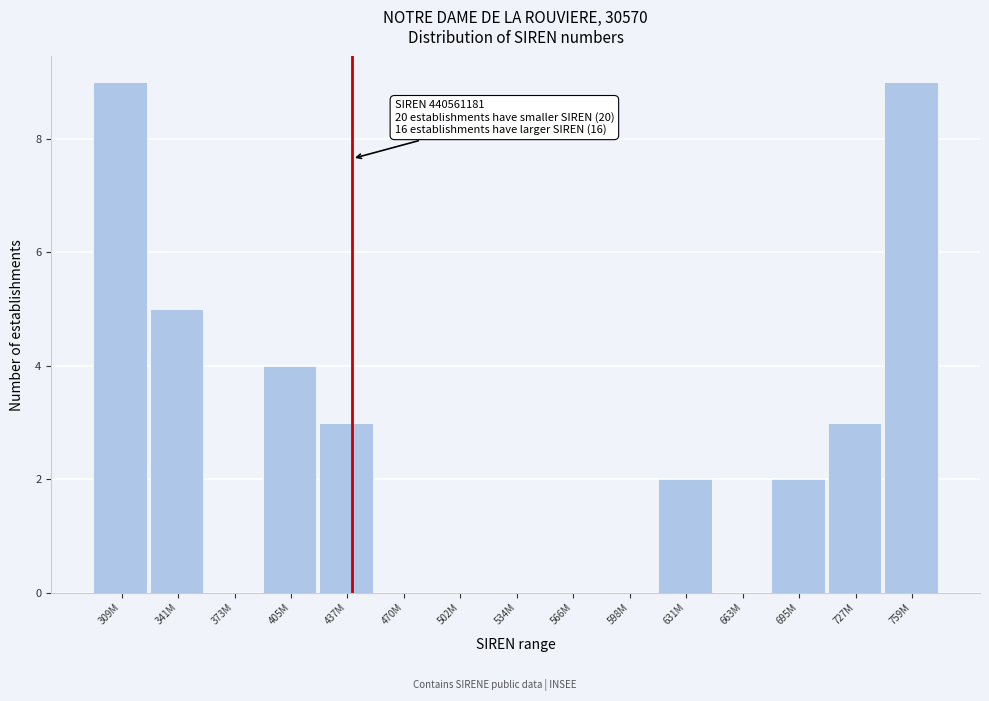

Reading left to right, extract all data points from this chart.

309M=9	341M=5	373M=0	405M=4	437M=3	470M=0	502M=0	534M=0	566M=0	598M=0	631M=2	663M=0	695M=2	727M=3	759M=9